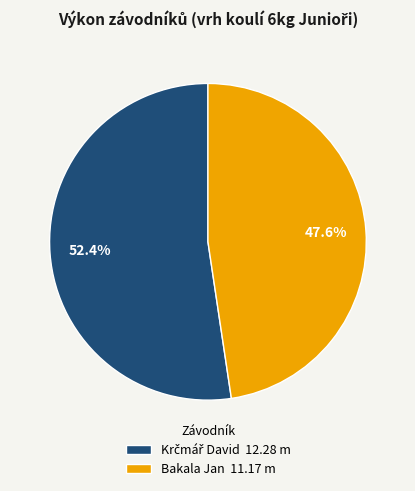

To the nearest percent, what is the average slice percentage?

50%